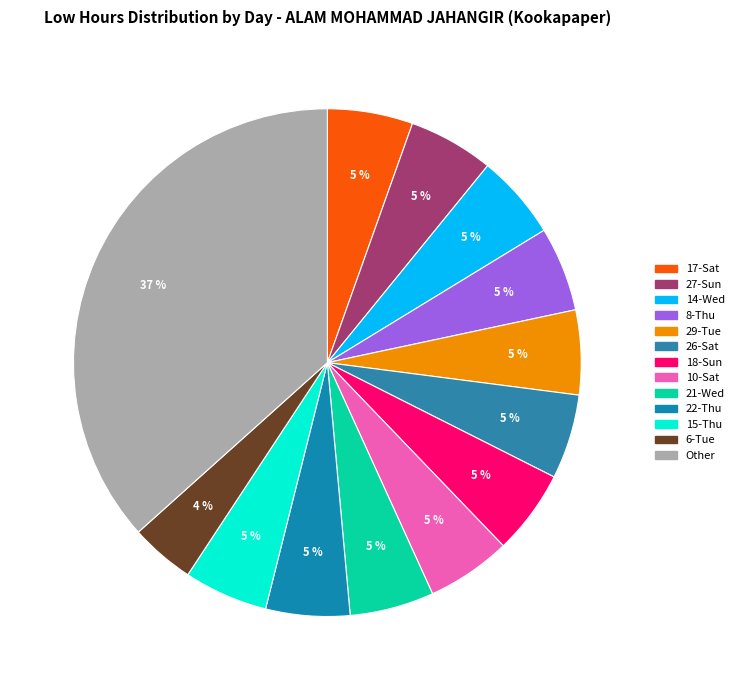

Count the number of slices in the pie.

13